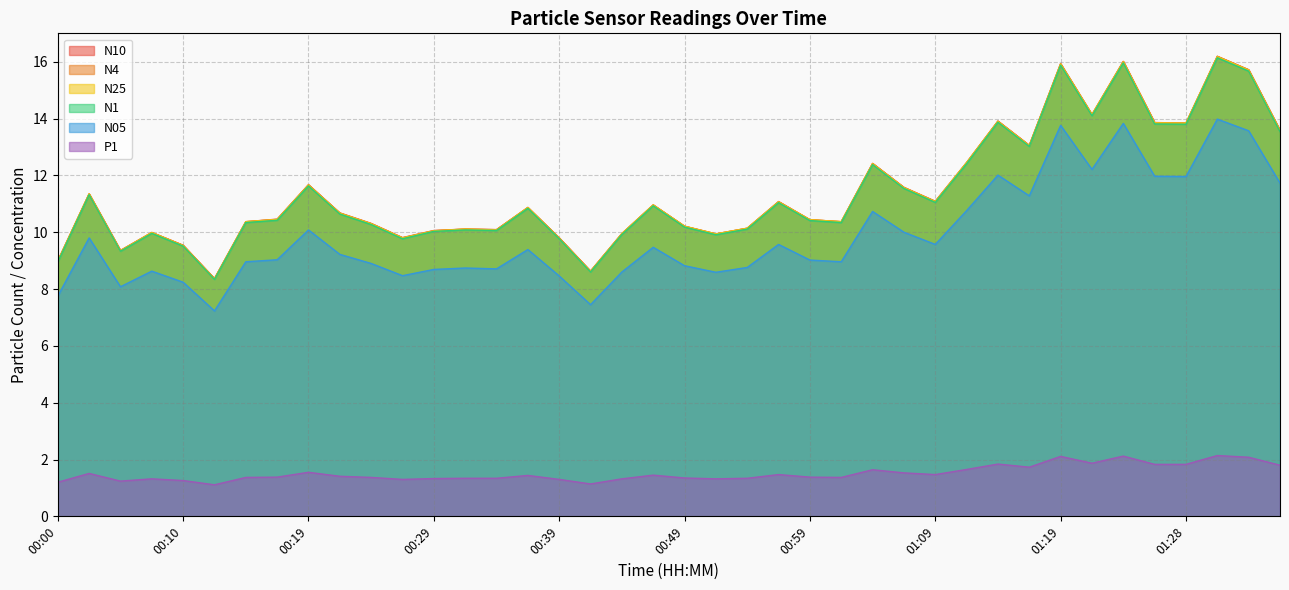

True or false: N10 and N4 intersect in this chart.

False